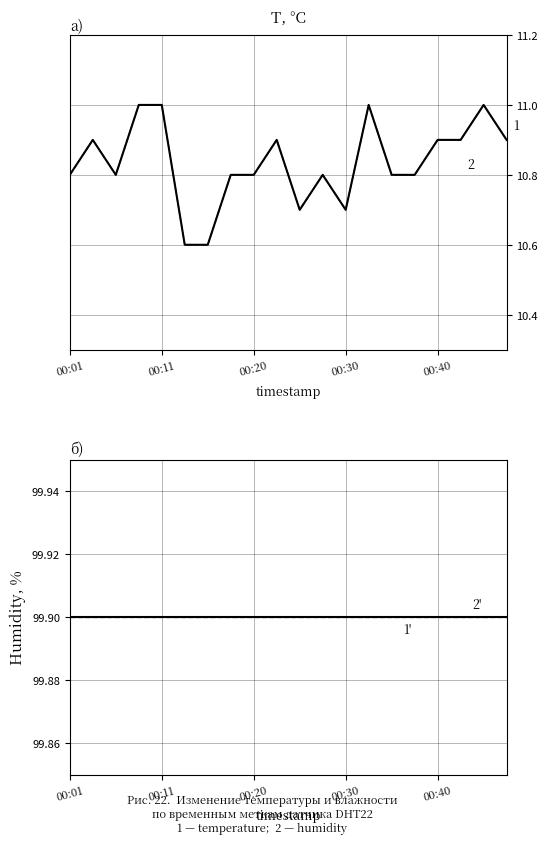

Reading right to left, what are all the values shown in this chart?

temperature: 10.9	11.0	10.9	10.9	10.8	10.8	11.0	10.7	10.8	10.7	10.9	10.8	10.8	10.6	10.6	11.0	11.0	10.8	10.9	10.8
temperature (ref): 10.9	11.0	10.9	10.9	10.8	10.8	11.0	10.7	10.8	10.7	10.9	10.8	10.8	10.6	10.6	11.0	11.0	10.8	10.9	10.8
humidity: 99.9	99.9	99.9	99.9	99.9	99.9	99.9	99.9	99.9	99.9	99.9	99.9	99.9	99.9	99.9	99.9	99.9	99.9	99.9	99.9
humidity (ref): 99.9	99.9	99.9	99.9	99.9	99.9	99.9	99.9	99.9	99.9	99.9	99.9	99.9	99.9	99.9	99.9	99.9	99.9	99.9	99.9